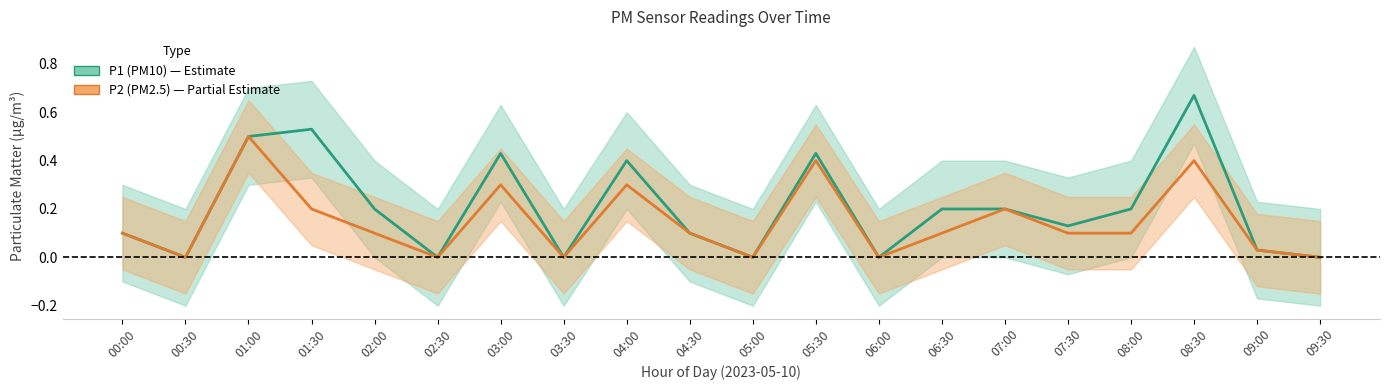

At which label does P1 (PM10) reach its minimum?

00:30